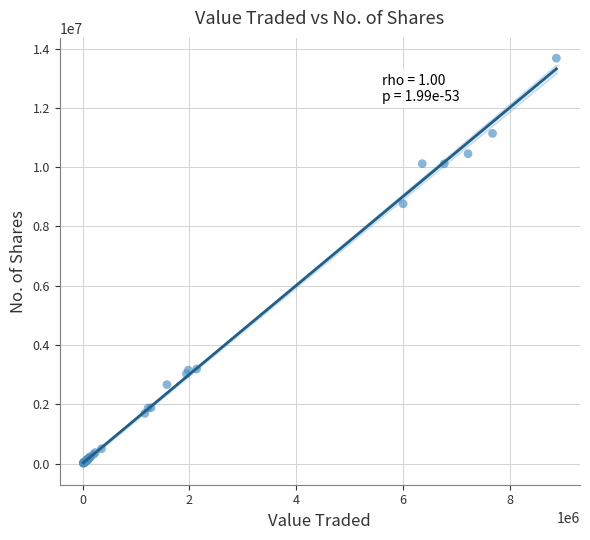

What Y value in the scatter plot is closest to 6846585?

8765419